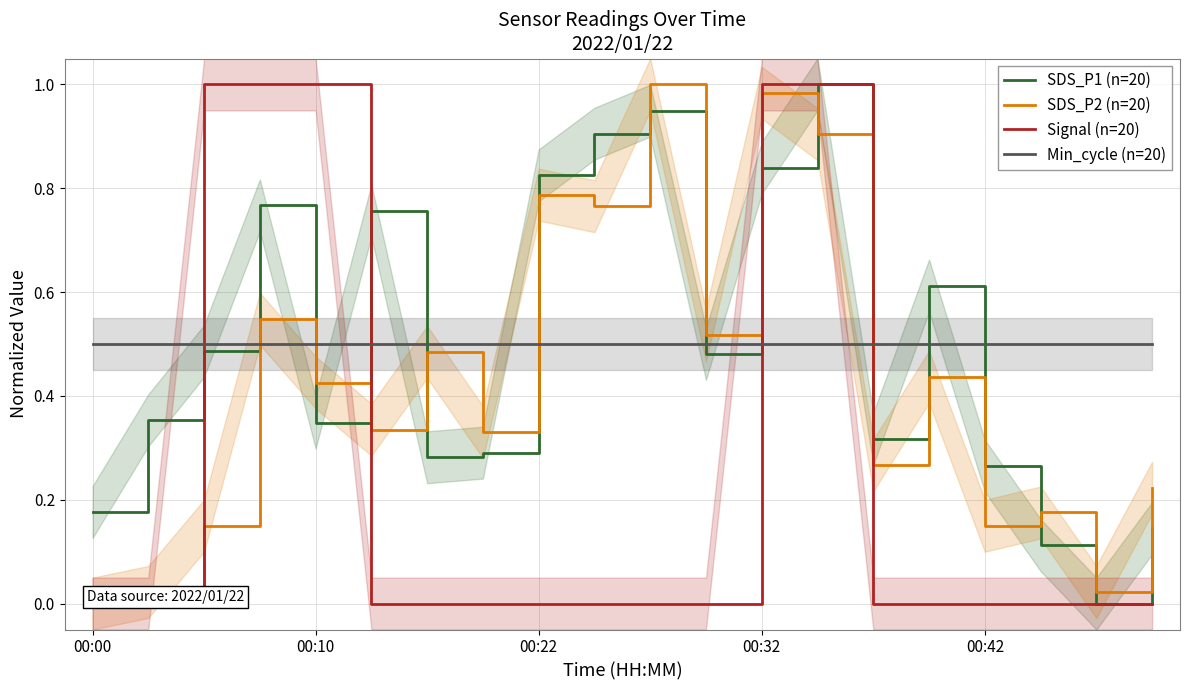

Which category has the highest value across all series?

13